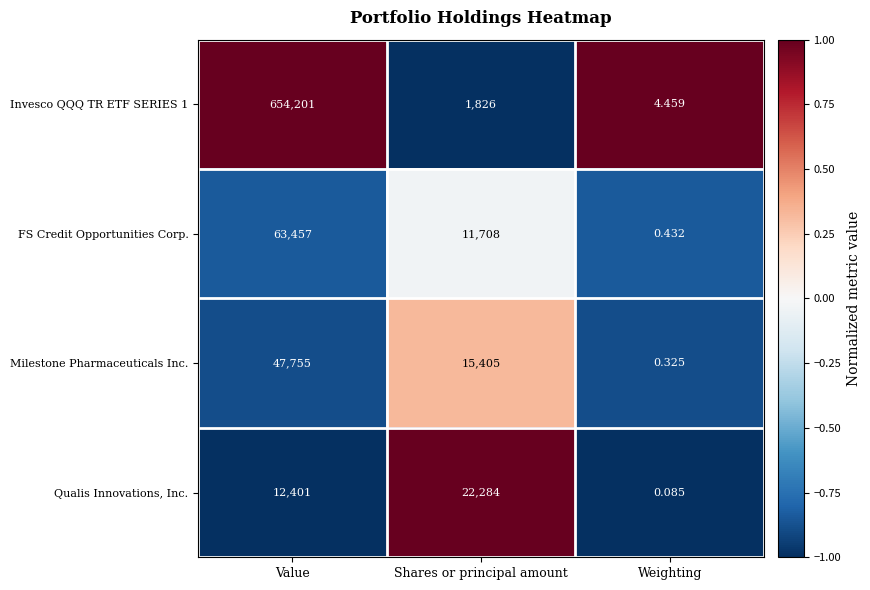

List the labels in order of Qualis Innovations, Inc. value, largest first.

Shares or principal amount, Value, Weighting